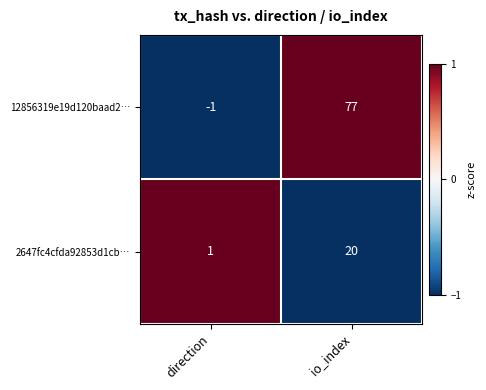

What is the greatest value displayed?

77